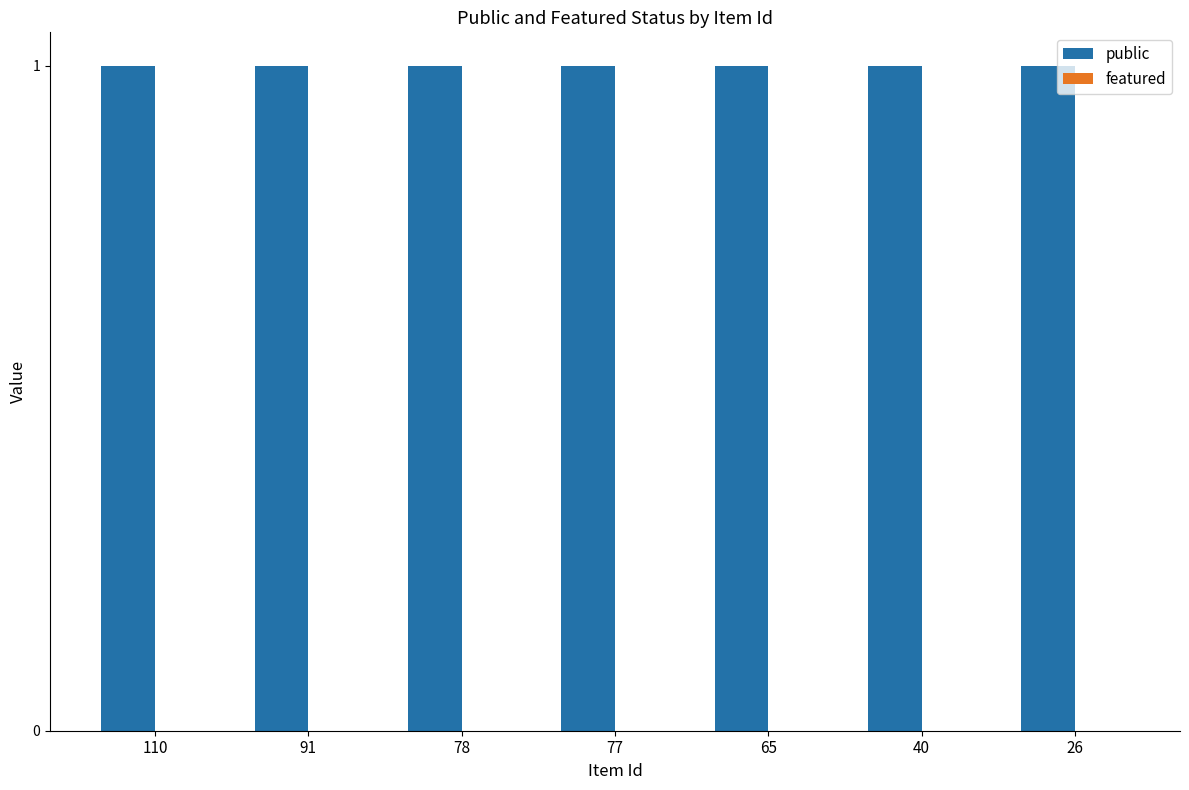

At how many categories does at least one series exceed 0?

7